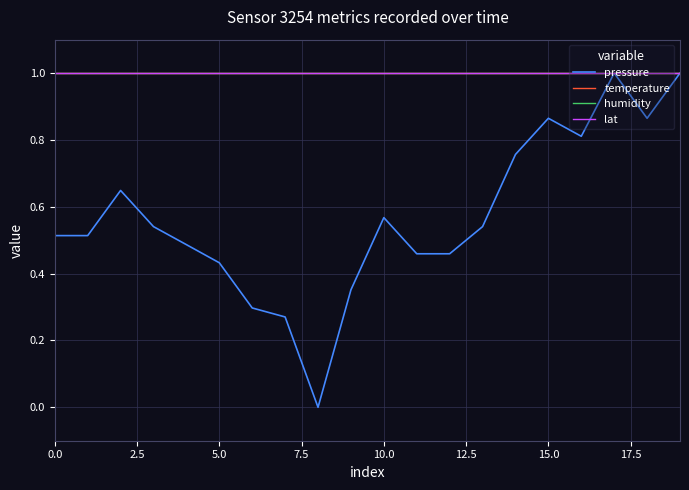

Is this an area chart (filled region under the line)?

No